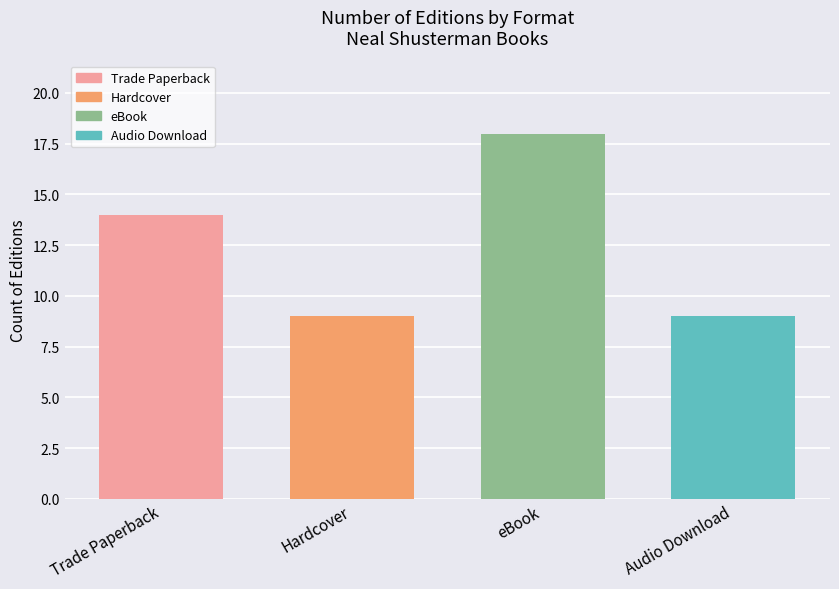

What is the difference between the maximum and minimum values?

9